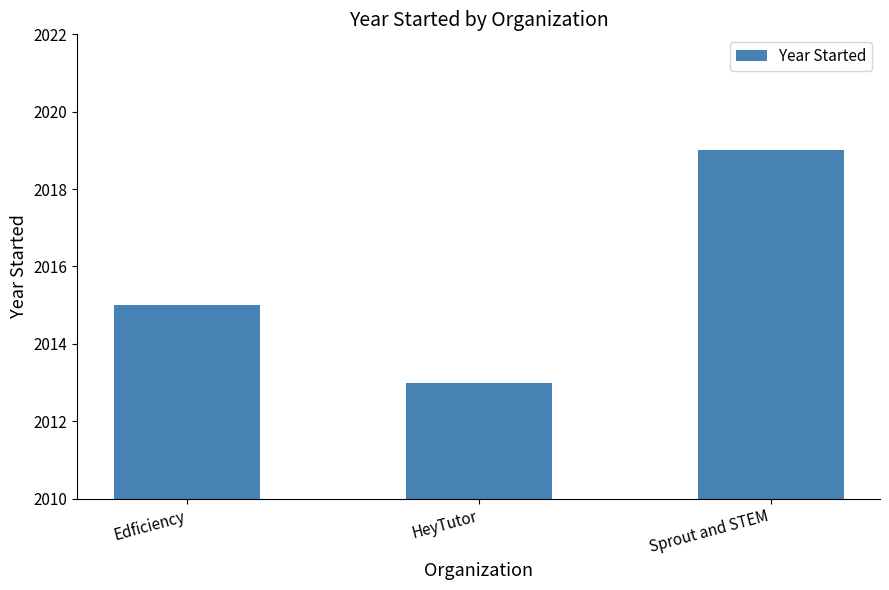

What is the label of the 2nd bar from the left?

HeyTutor